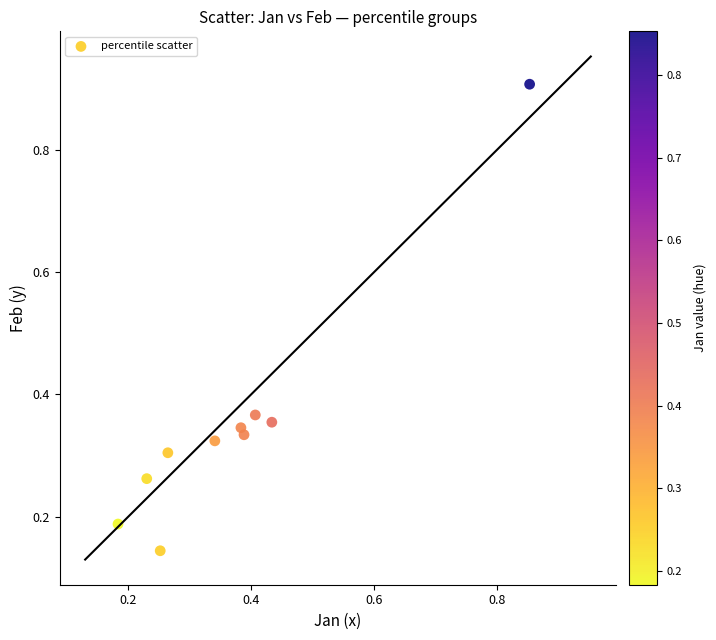

What is the range of Y values (max minus min)?

0.8